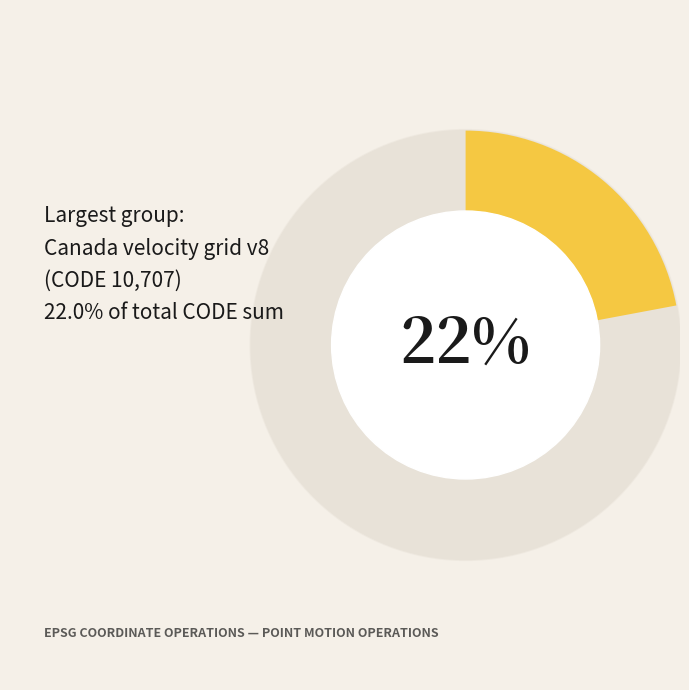

To the nearest percent, what is the combined percentage of Canada velocity grid v6 and Canada velocity grid v7?

37%